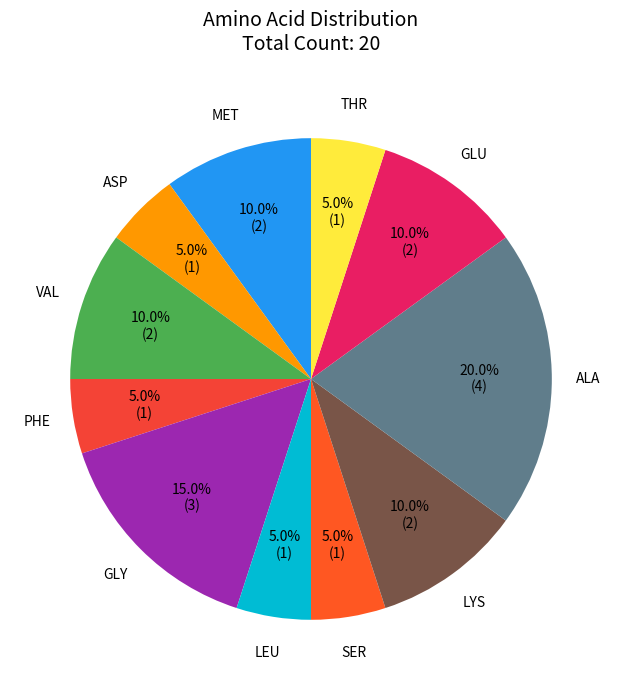

Is the sum of THR and GLU greater than half?

No